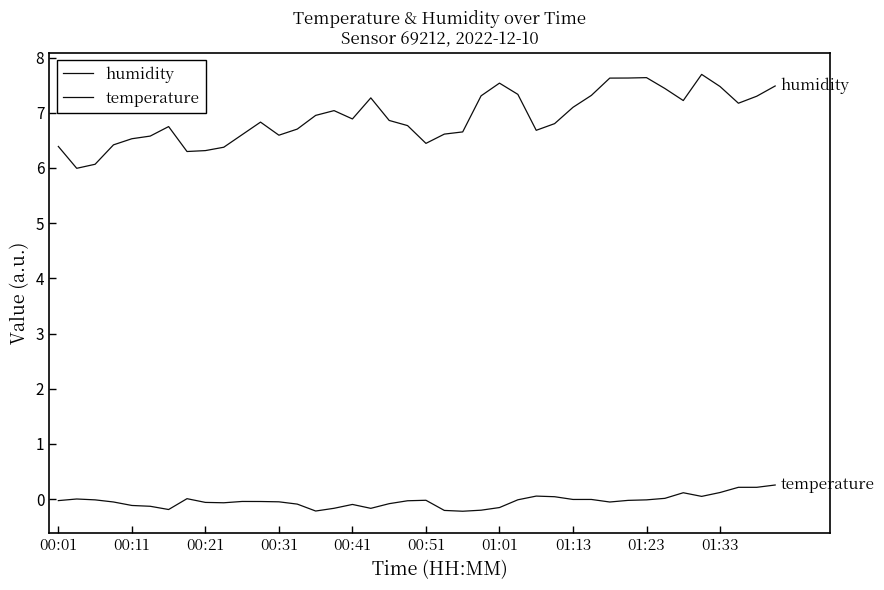

How many interior local peaks does the temperature series have?

8